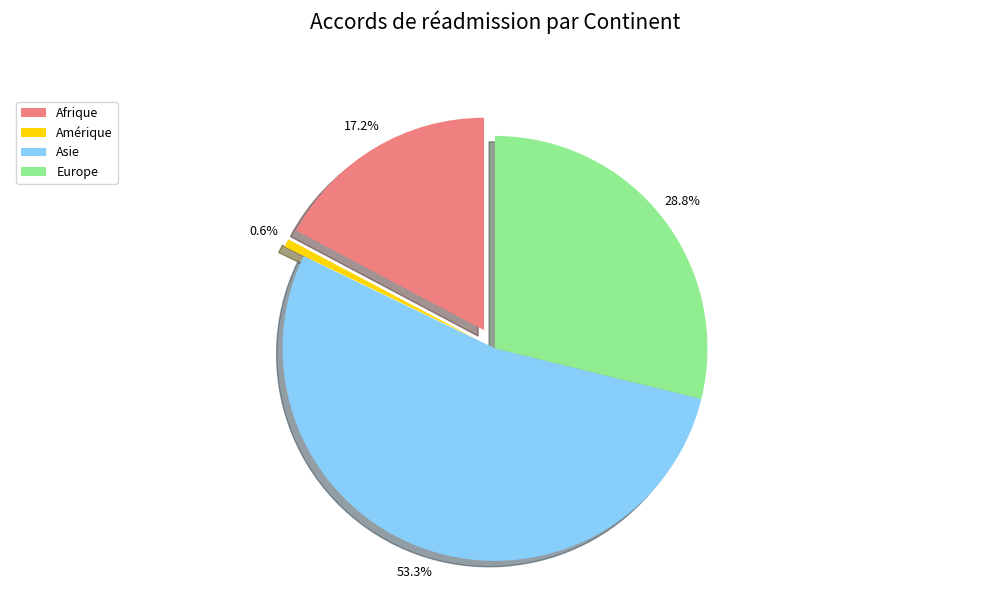

Is it true that Europe is 29% of the pie?

True